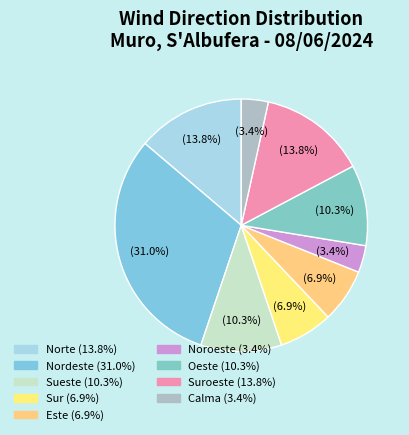

Count the number of slices in the pie.

9